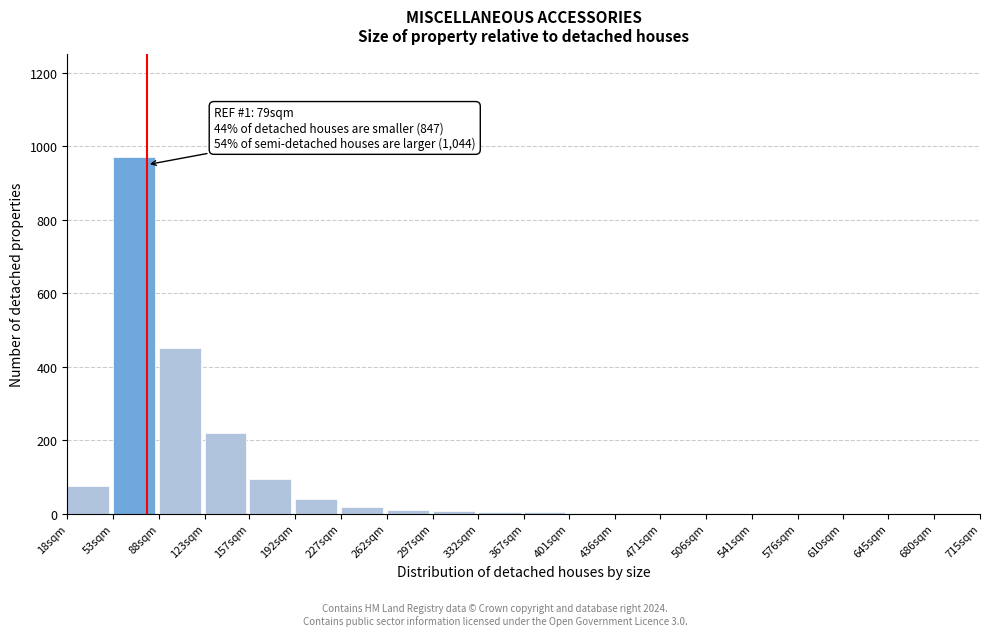

At which label is the value closest to 485?

88sqm